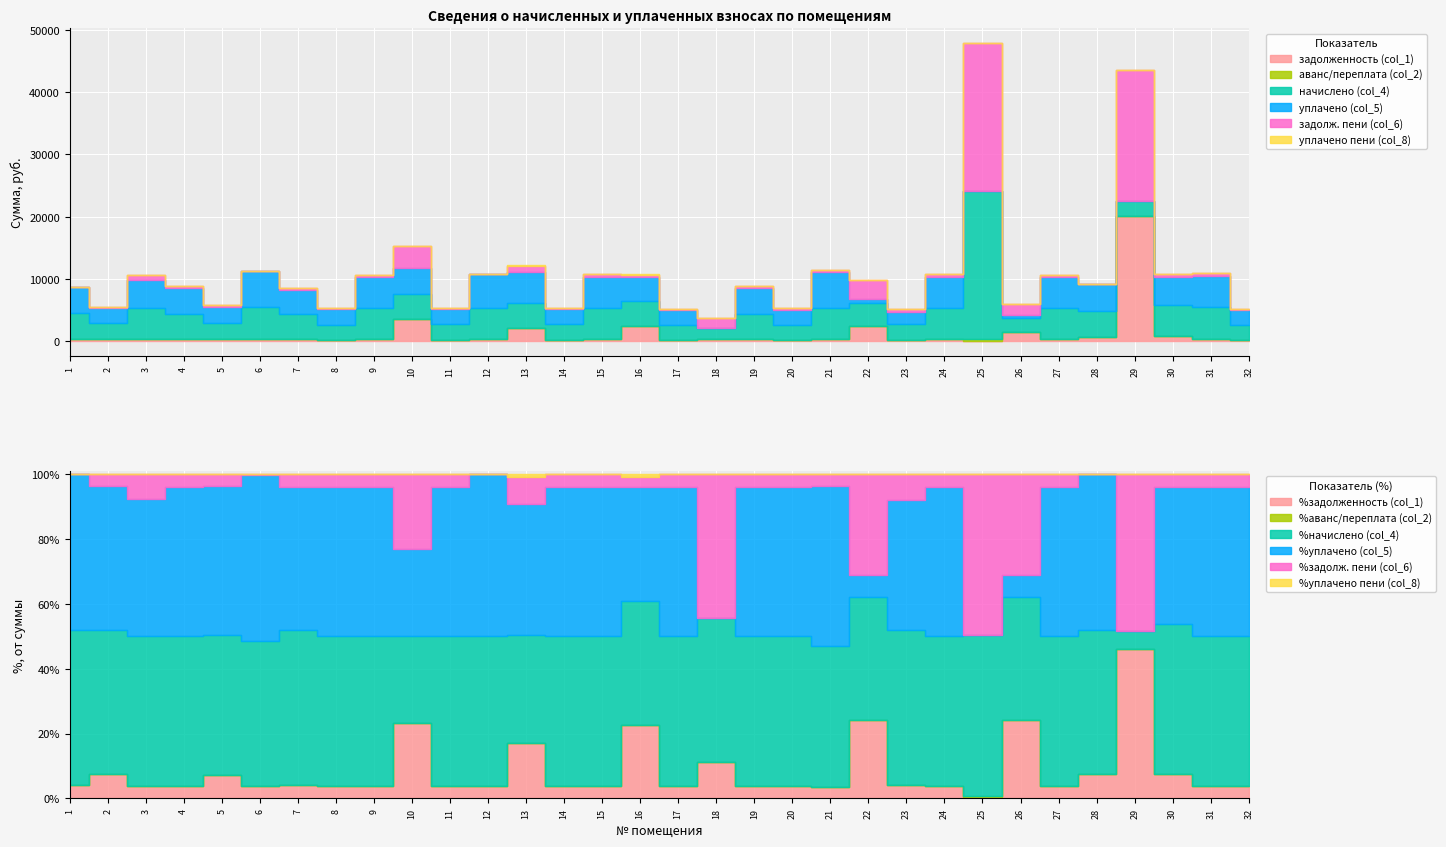

Between 15 and 24, which series saw the biggest shift?

уплачено (col_5)